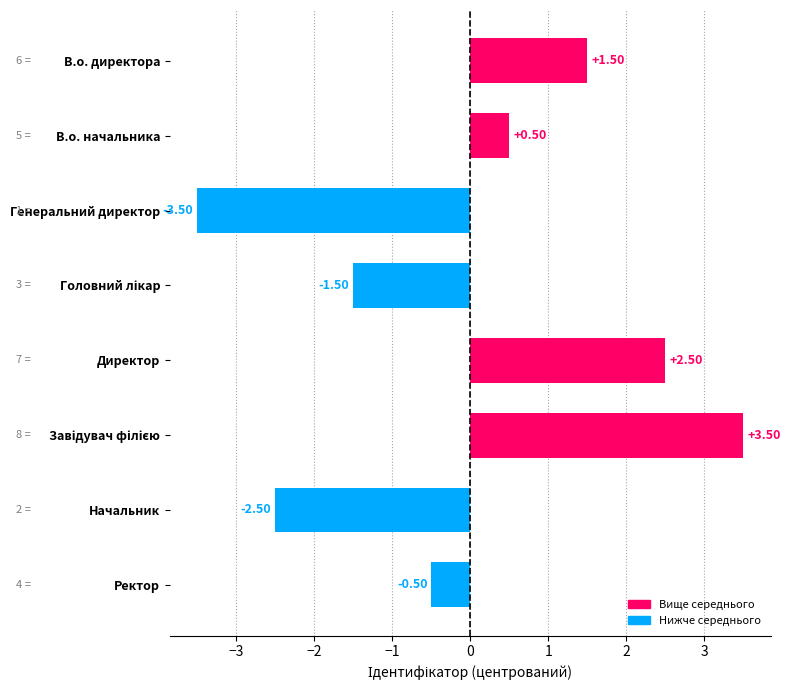

What is the minimum value shown in the chart?

-3.5